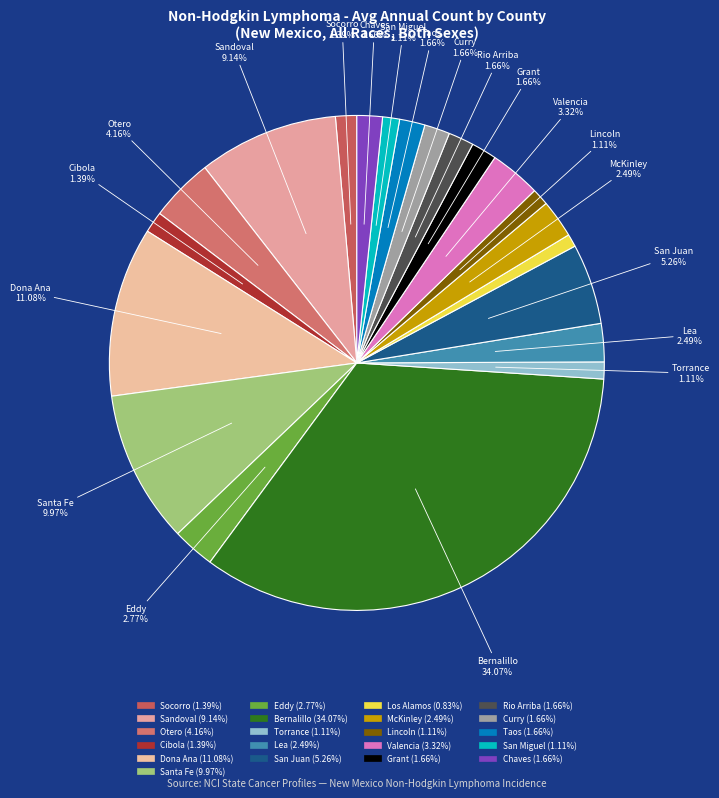

How many slices are in this pie chart?

21